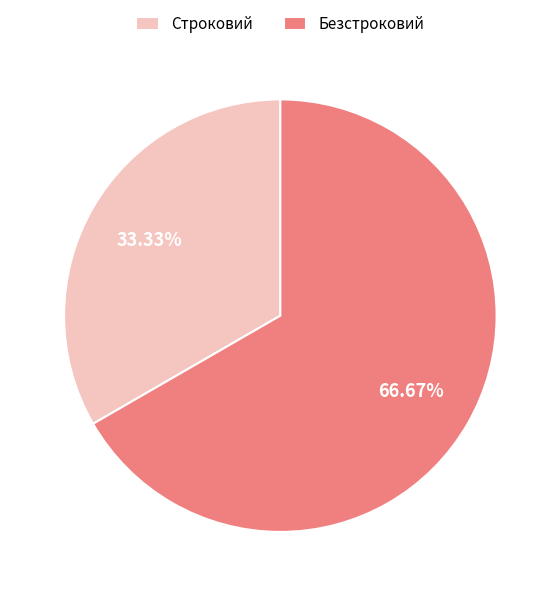

Which category accounts for the majority?

Безстроковий